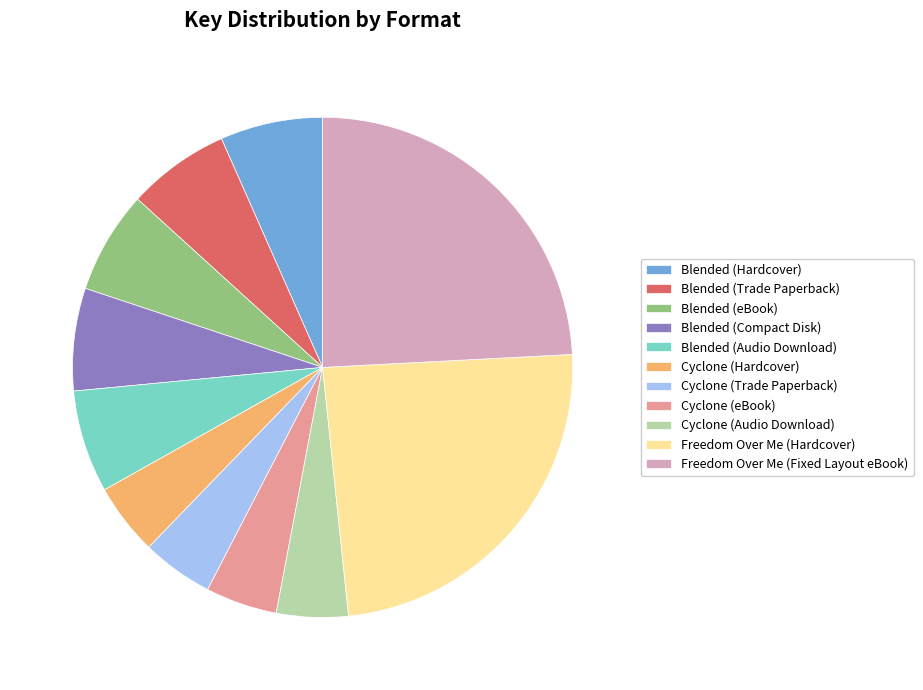

True or false: Cyclone (Hardcover) accounts for 16% of the total.

False